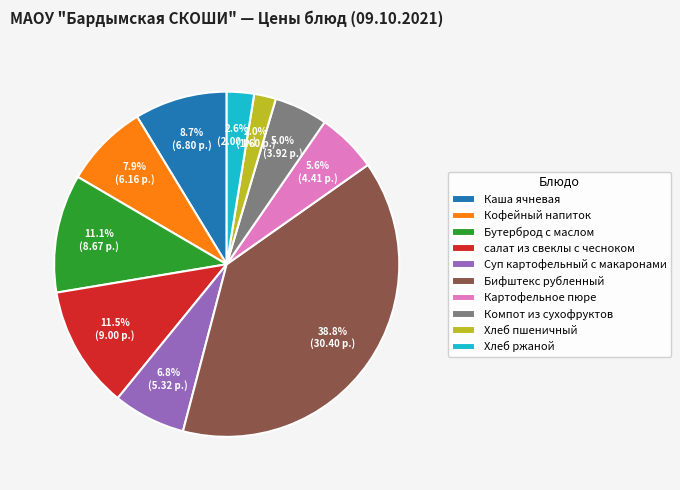

Which has a higher value, Кофейный напиток or Хлеб ржаной?

Кофейный напиток